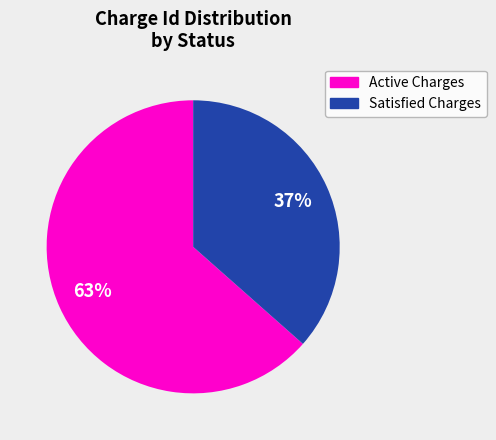

To the nearest percent, what is the average slice percentage?

50%